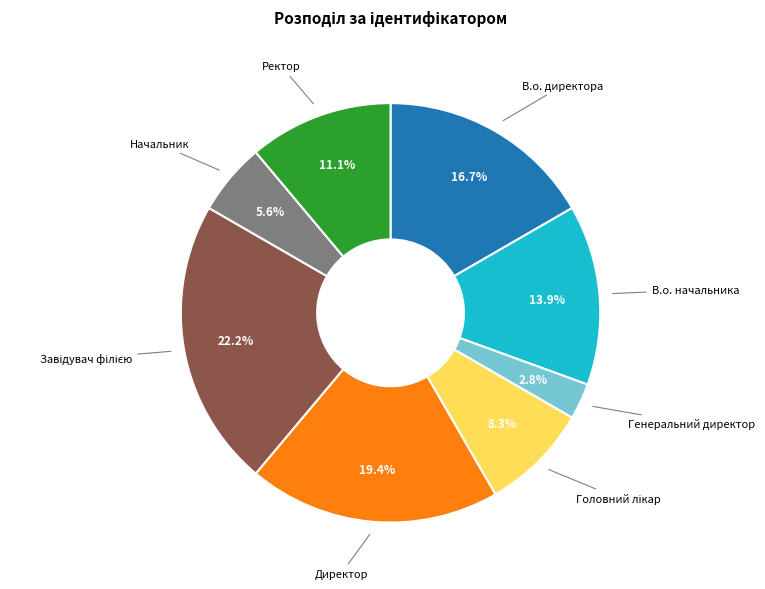

To the nearest percent, what is the combined percentage of В.о. начальника and Ректор?

25%